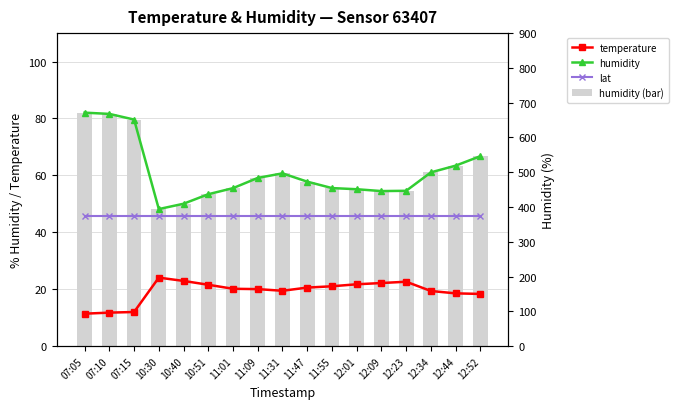

True or false: humidity has a value of 46.5 at 12:52.

False